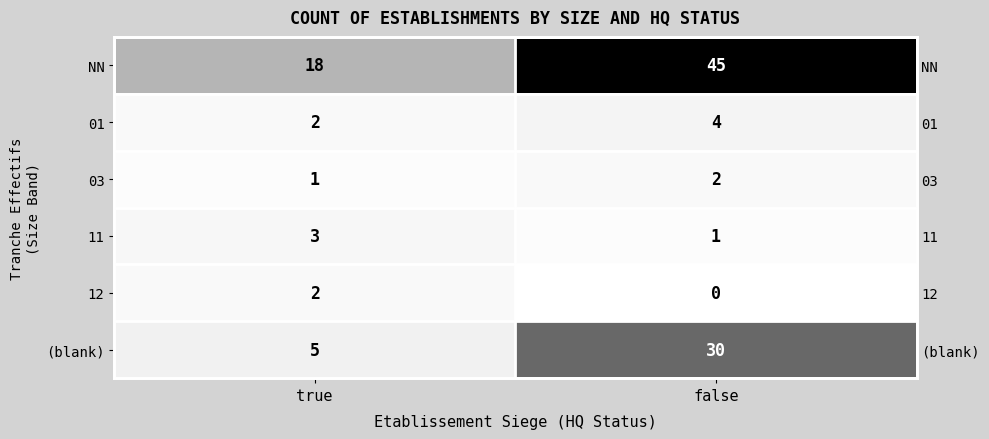

Rank the series by their maximum value, from highest to lowest.

NN, (blank), 01, 11, 03, 12